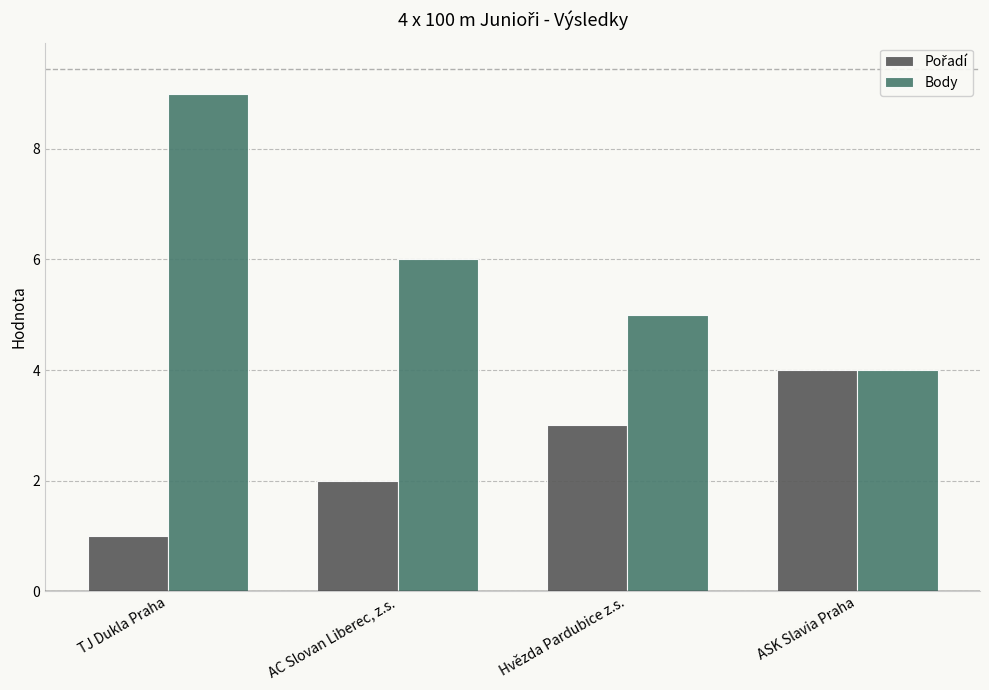

Is it true that Body equals 2 at AC Slovan Liberec, z.s.?

False